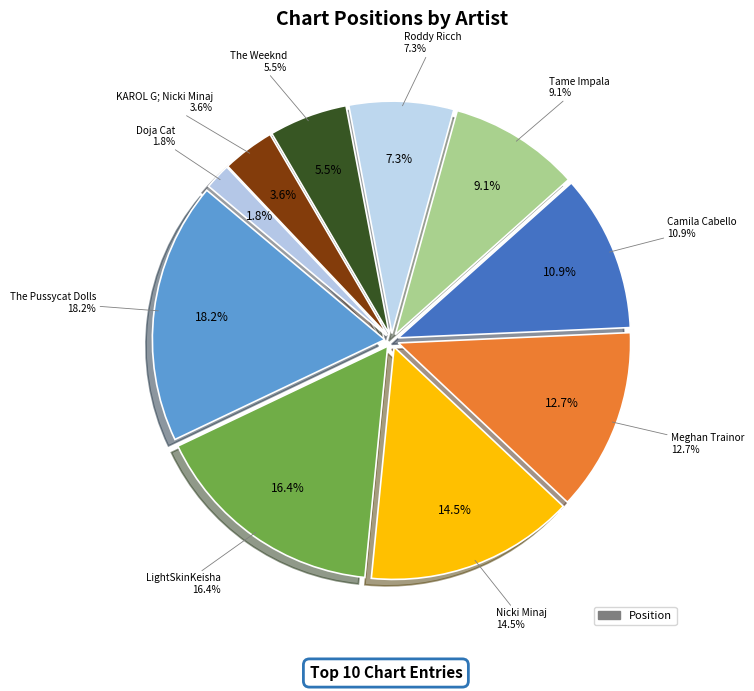

Is it true that Roddy Ricch is 20% of the pie?

False